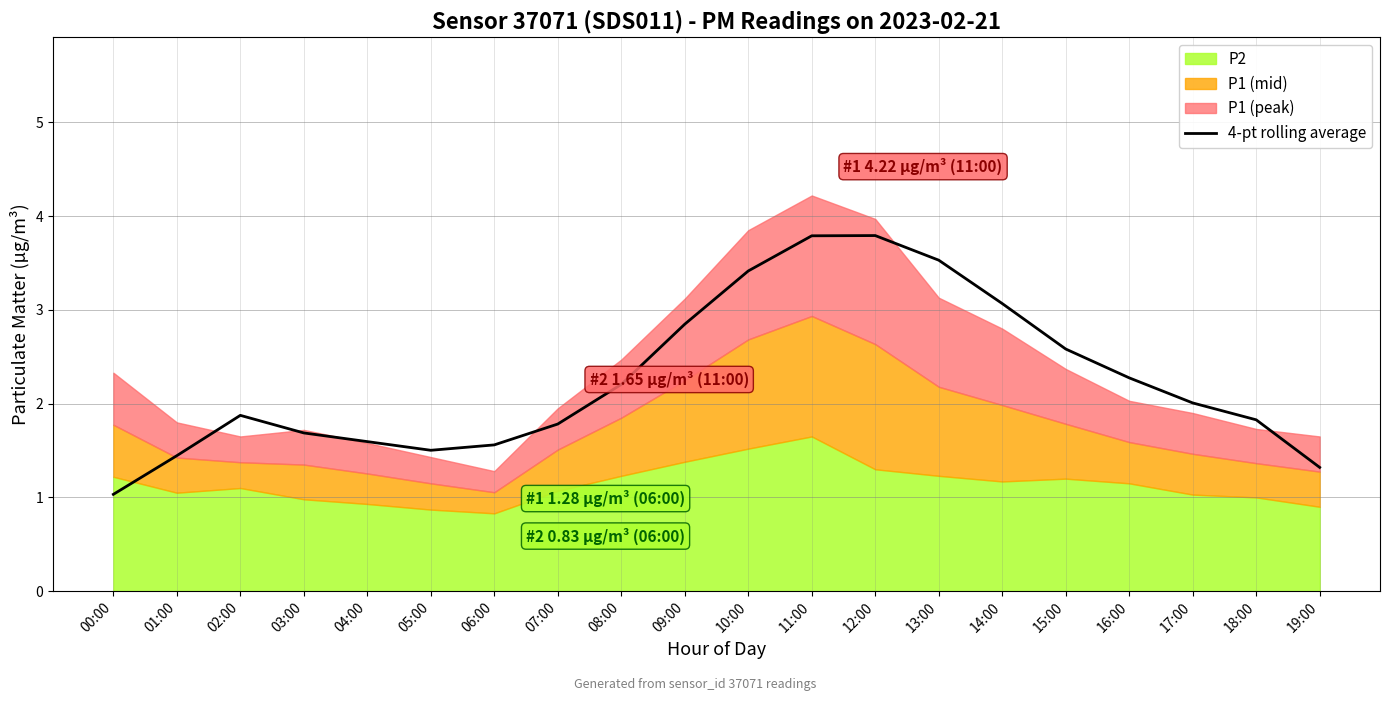

What is the sum of all values?

45.1